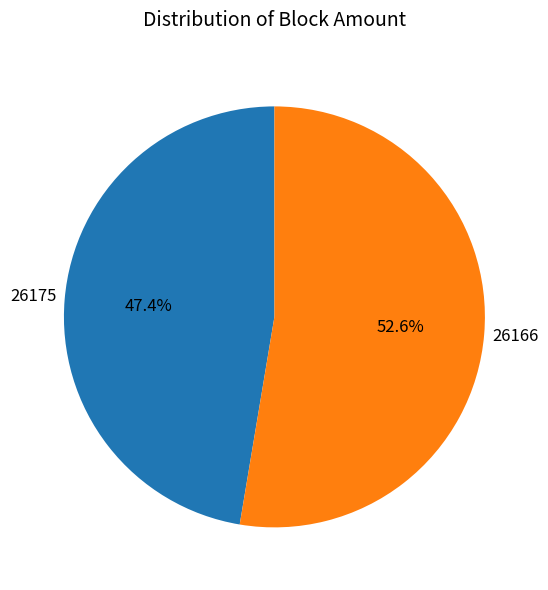

Does 26175 represent more than half of the total?

No